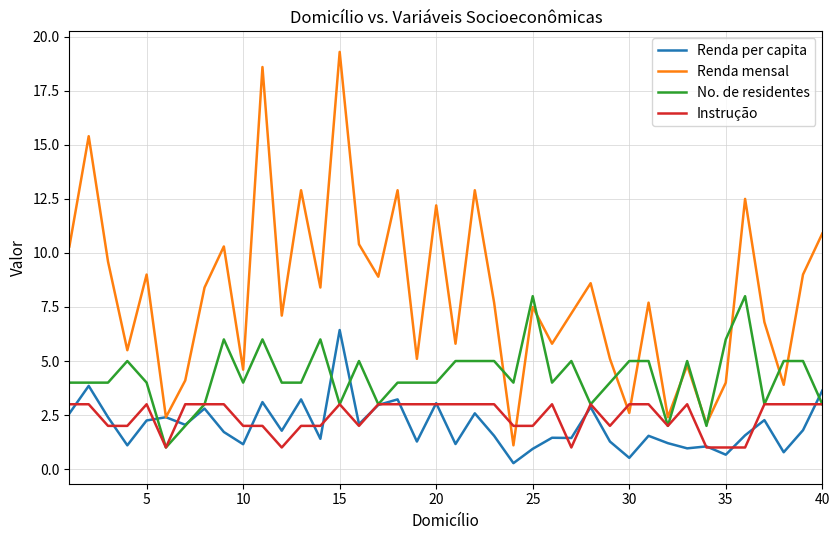

What is the average value of the Renda per capita series?

2.0